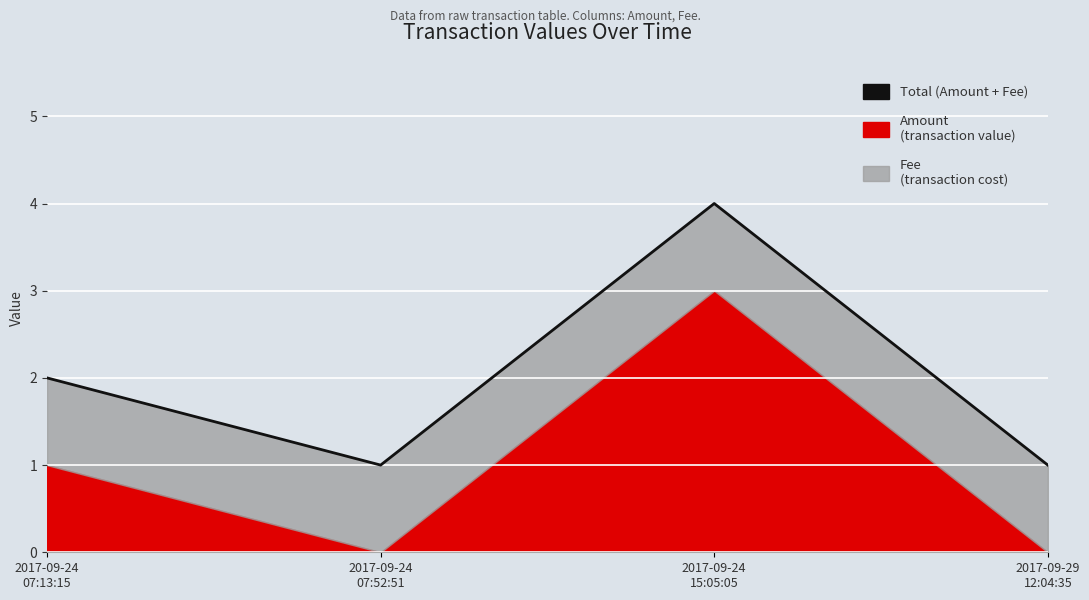

Read the value at 2017-09-24
07:52:51.

1